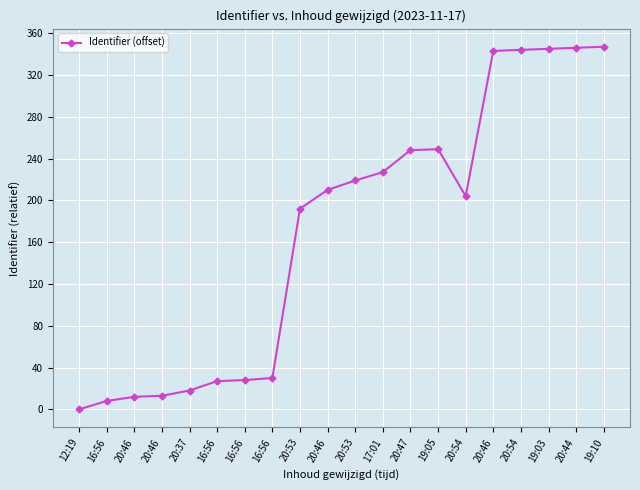

How many values are below 210?

10